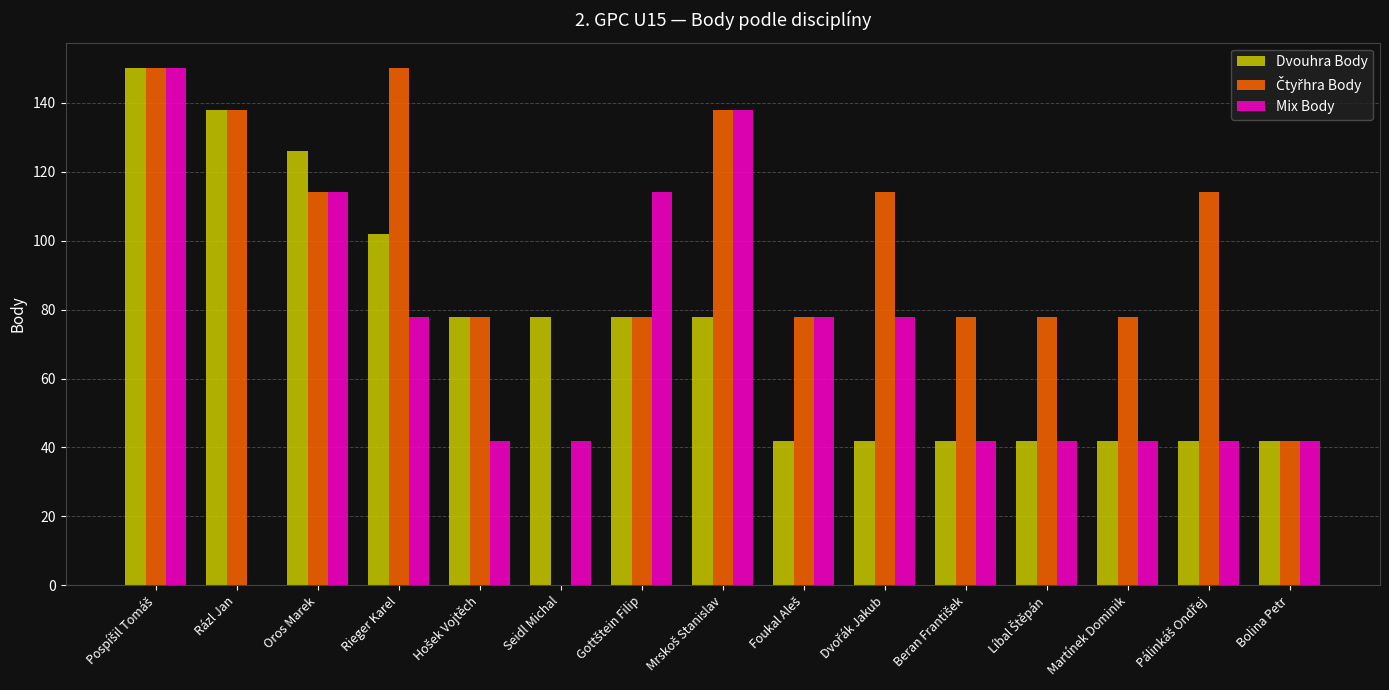

Where is Dvouhra Body nearest to the value 96?

Rieger Karel